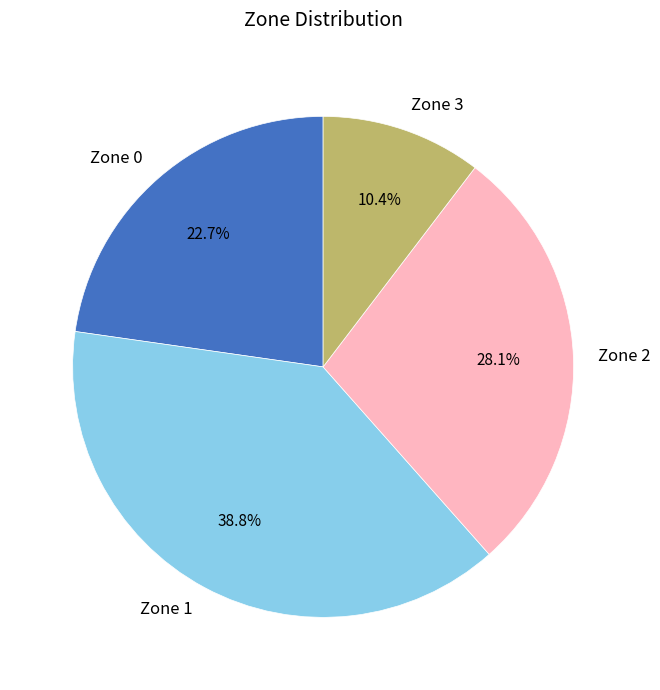

Is there any slice that represents more than half of the pie?

No